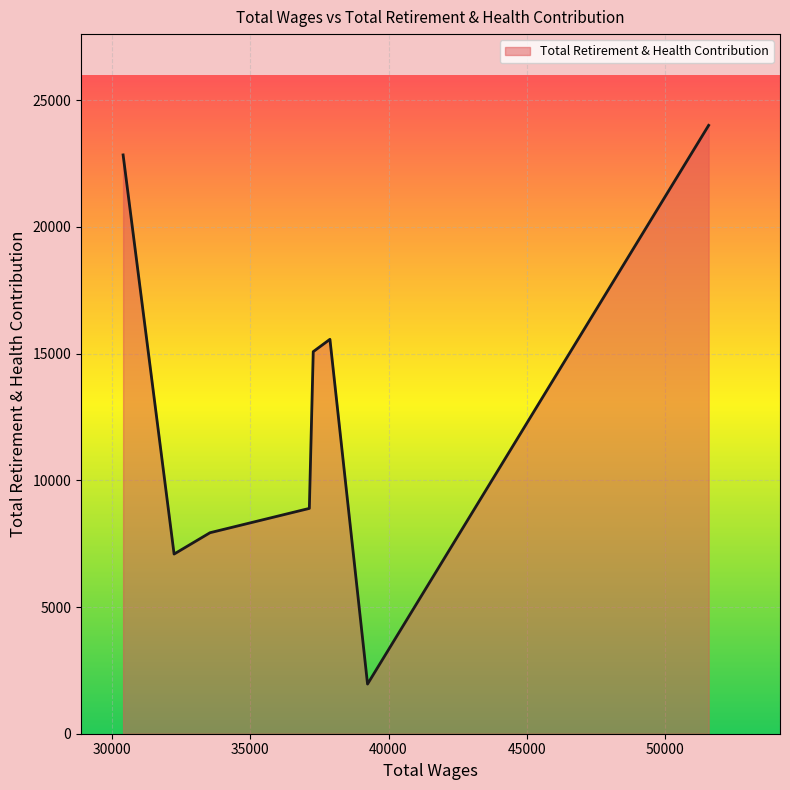

What is the difference between the maximum and second lowest values?

16917